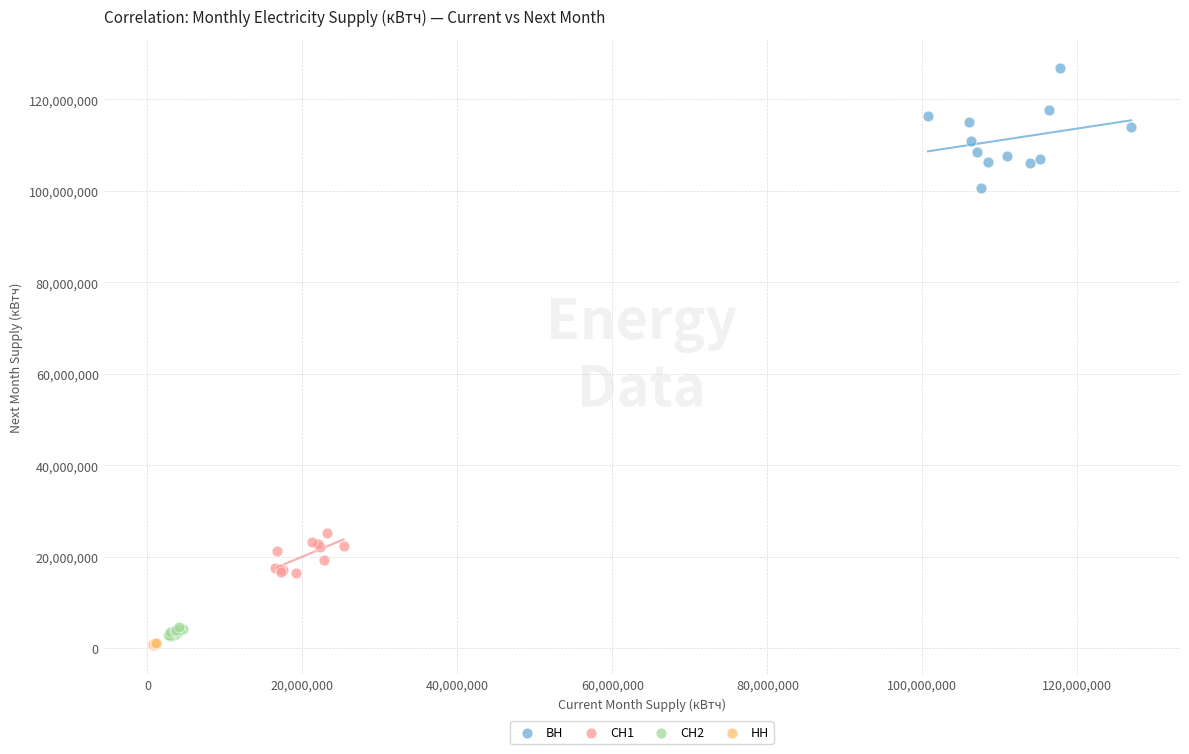

Which series reaches the minimum Y coordinate?

НН